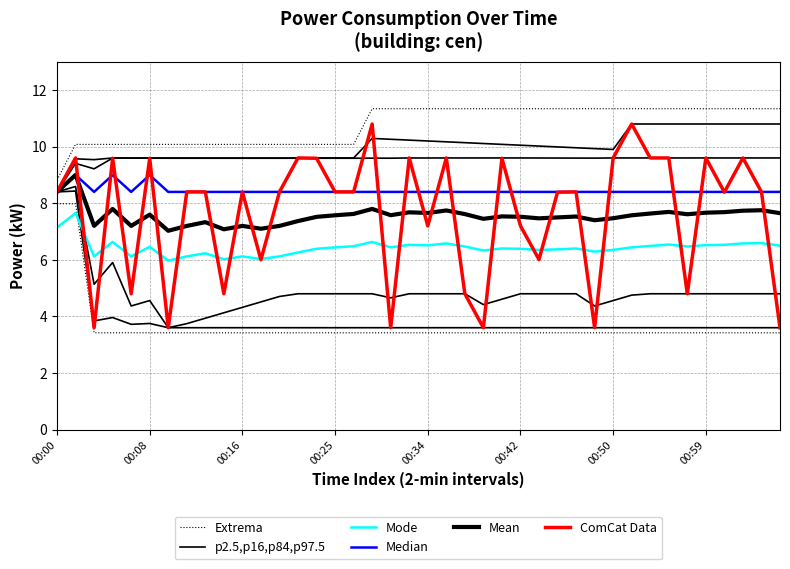

True or false: Extrema and Mode intersect in this chart.

False